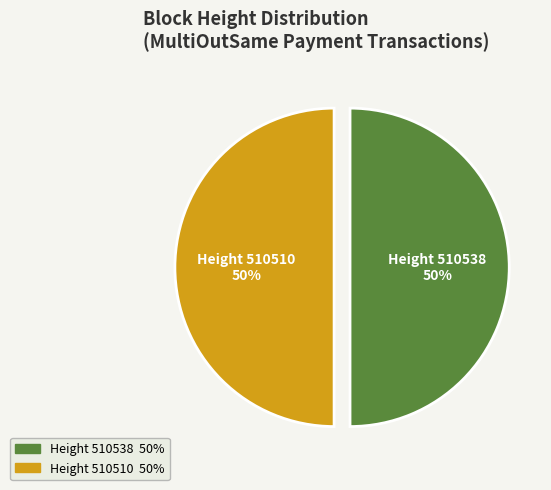

To the nearest percent, what is the average slice percentage?

50%